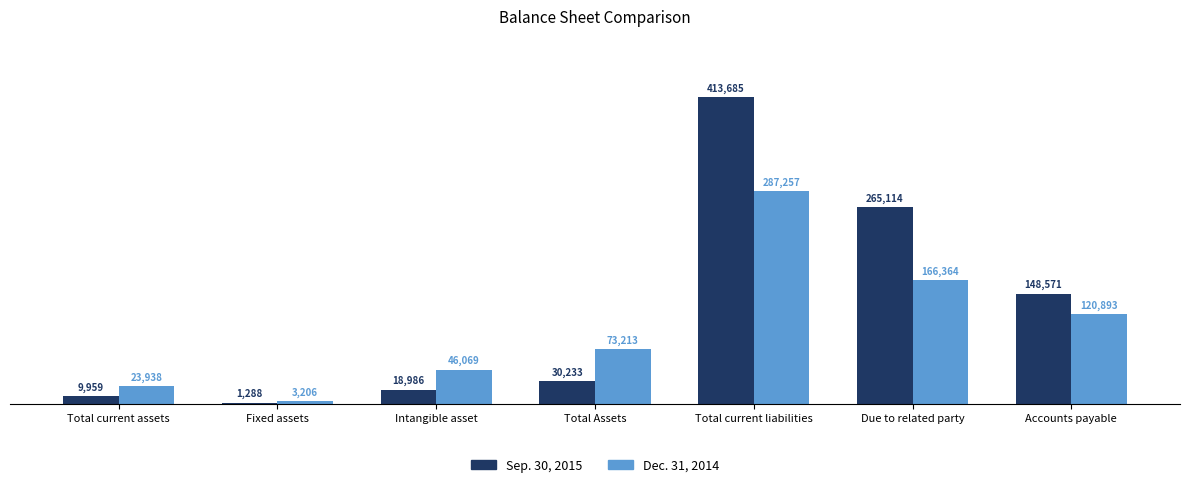

How many series are shown in this chart?

2